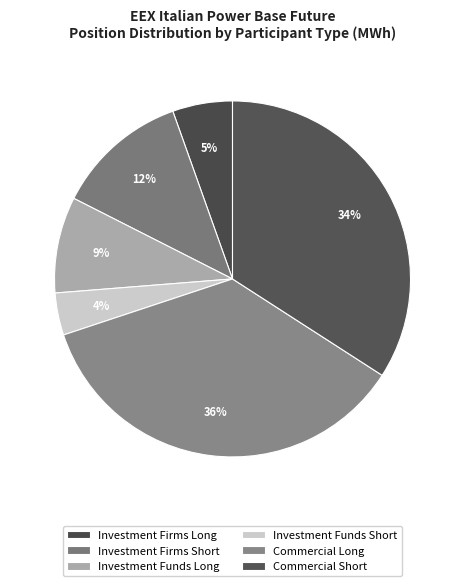

How many segments does this pie chart have?

6